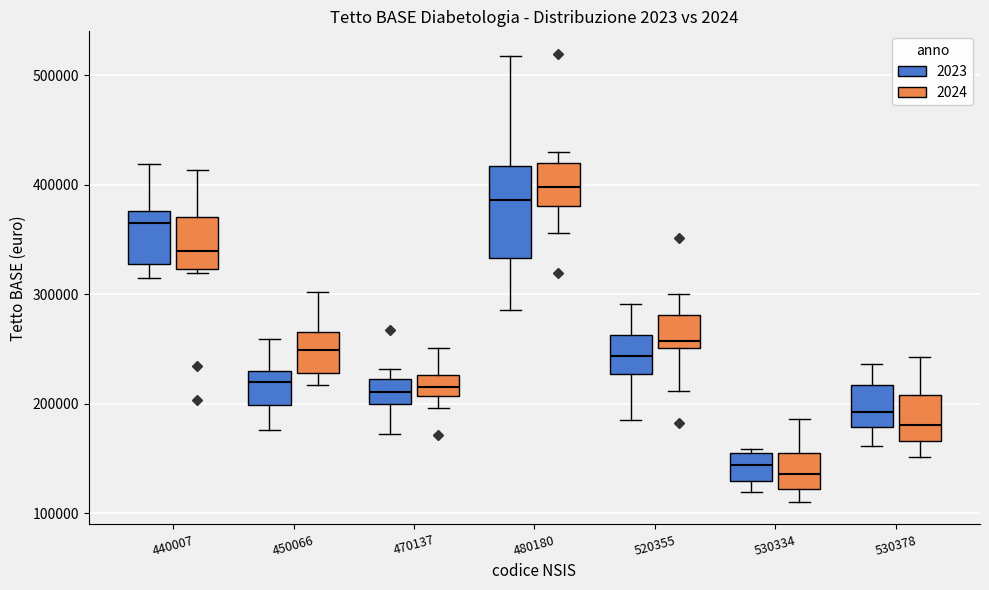

Reading left to right, transcribe this box plot: for each box, give where its median line is, the range the box spans, and where its two whiskers end, as read against the y-axis. The values are not printed on the chart, so give them approximately, as read against the axis.

440007 (2023): median 370000, box 330000 to 380000, whiskers 310000 to 420000
440007 (2024): median 340000, box 320000 to 370000, whiskers 320000 (just below the box's lower edge) to 410000
450066 (2023): median 220000, box 200000 to 230000, whiskers 180000 to 260000
450066 (2024): median 250000, box 230000 to 270000, whiskers 220000 to 300000
470137 (2023): median 210000, box 200000 to 220000, whiskers 170000 to 230000
470137 (2024): median 220000, box 210000 to 230000, whiskers 200000 to 250000
480180 (2023): median 390000, box 330000 to 420000, whiskers 290000 to 520000
480180 (2024): median 400000, box 380000 to 420000, whiskers 360000 to 430000
520355 (2023): median 240000, box 230000 to 260000, whiskers 190000 to 290000
520355 (2024): median 260000, box 250000 to 280000, whiskers 210000 to 300000
530334 (2023): median 140000, box 130000 to 150000, whiskers 120000 to 160000
530334 (2024): median 140000, box 120000 to 160000, whiskers 110000 to 190000
530378 (2023): median 190000, box 180000 to 220000, whiskers 160000 to 240000
530378 (2024): median 180000, box 170000 to 210000, whiskers 150000 to 240000